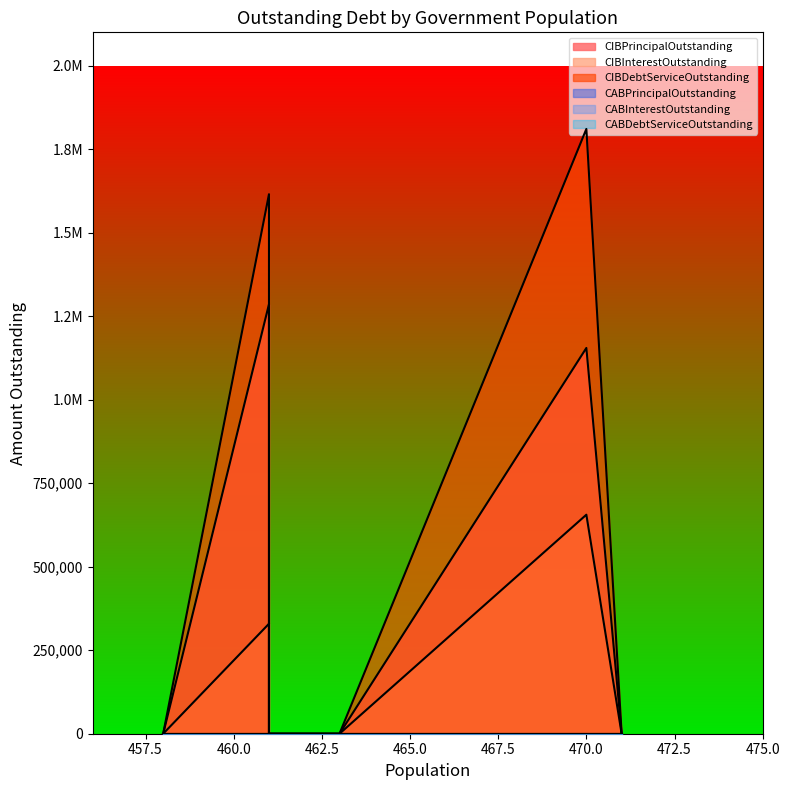

Does the chart display data point markers on the line(s)?

No